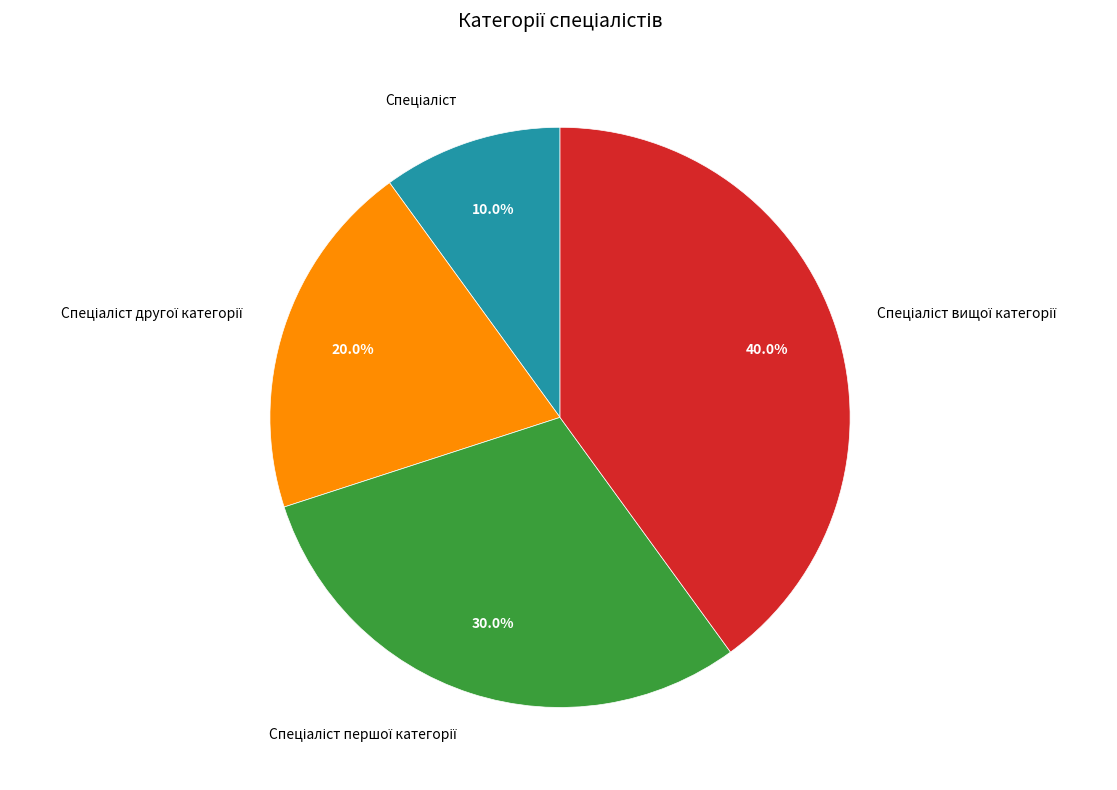

How many slices are in this pie chart?

4